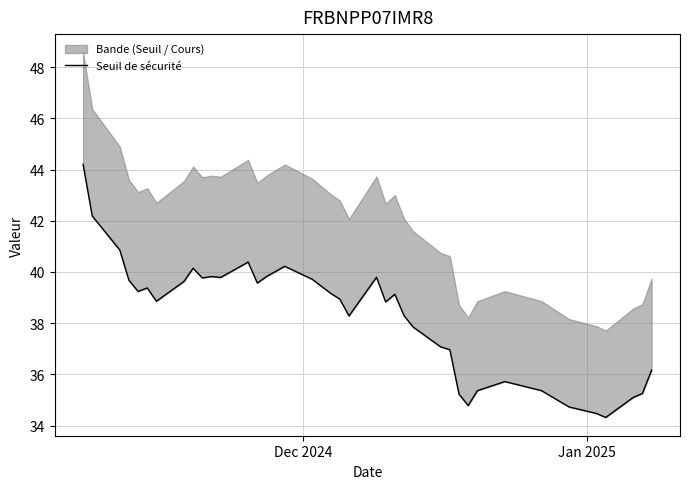

Does the chart have visible grid lines?

Yes